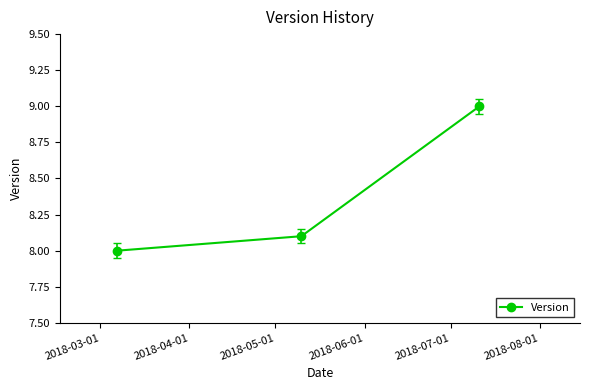

What is the difference between the maximum and minimum values?

1.0